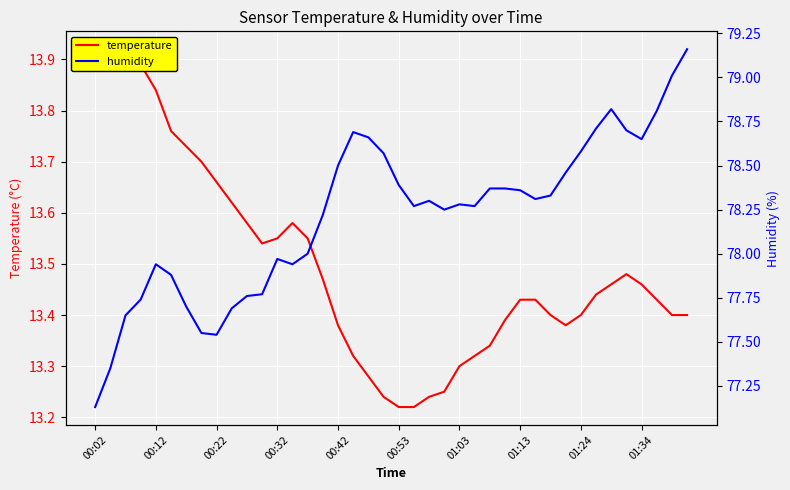

Which series has the largest range (max minus min)?

humidity